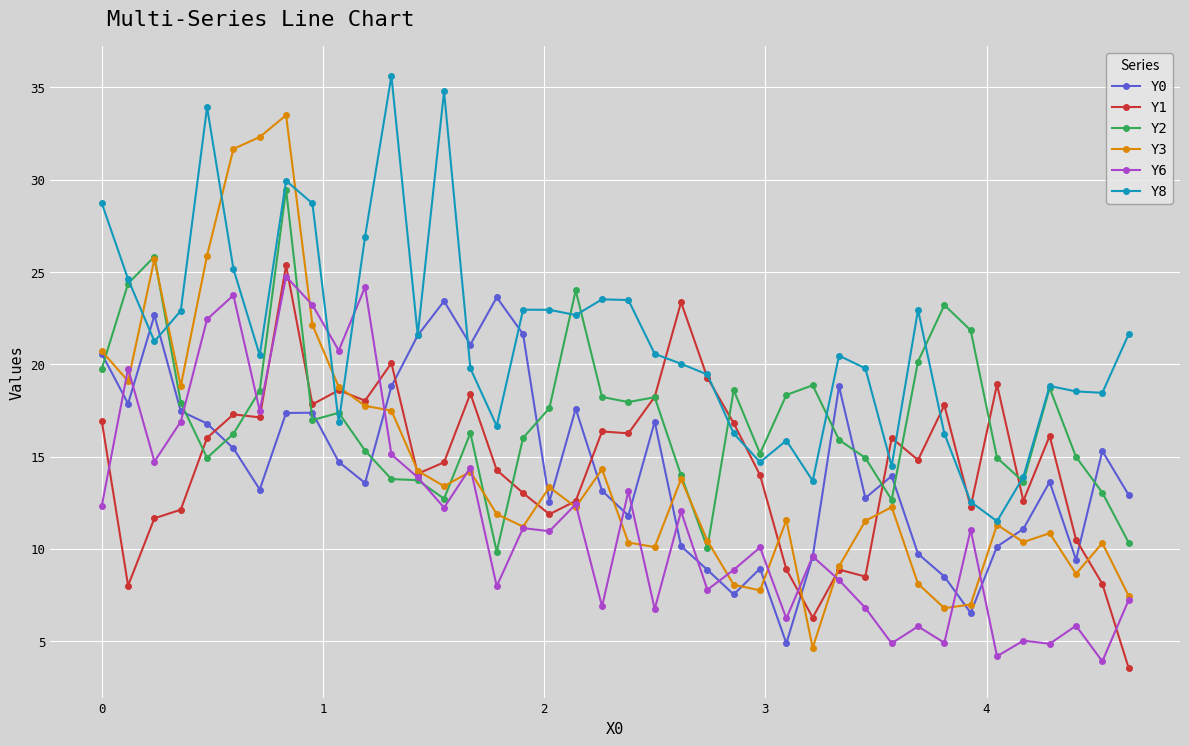

How many values in the Y1 series are below 16?

20